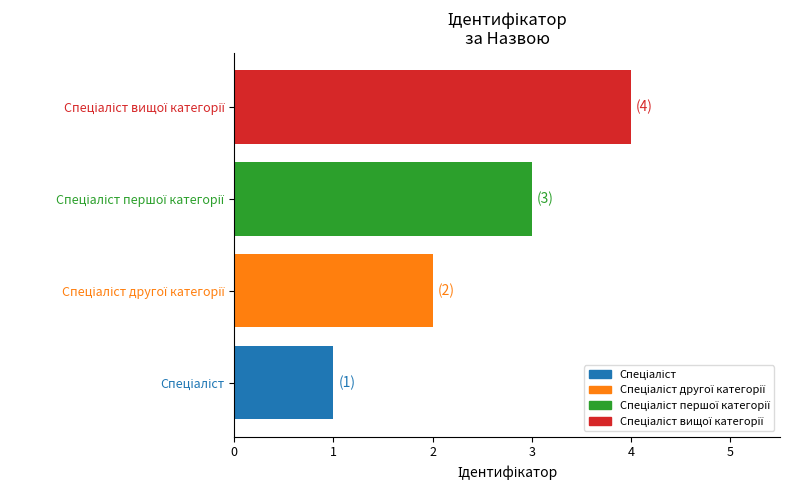

Are the bars horizontal?

Yes